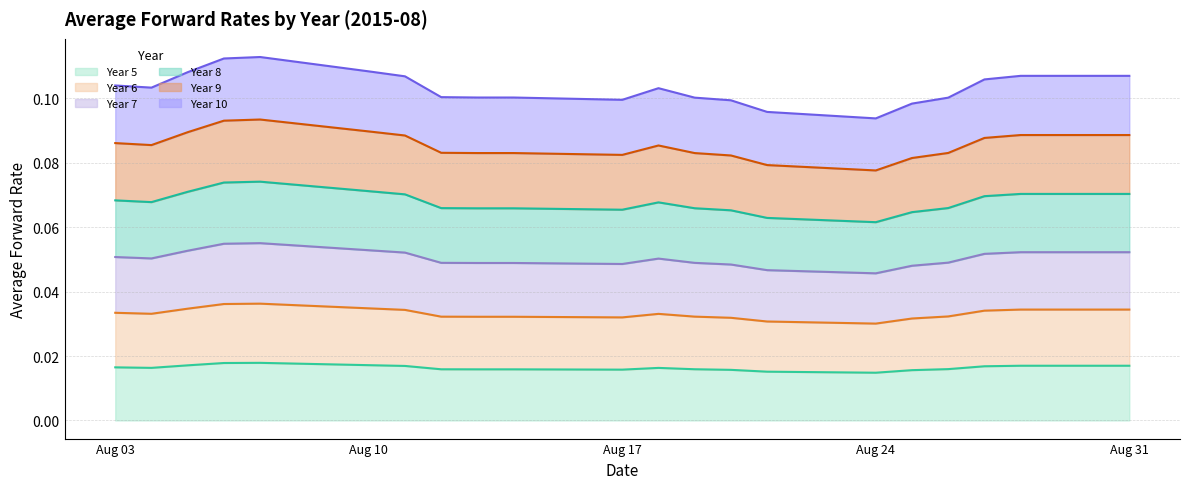

True or false: Year 10 has more than 0 points higher than both neighbors.

True